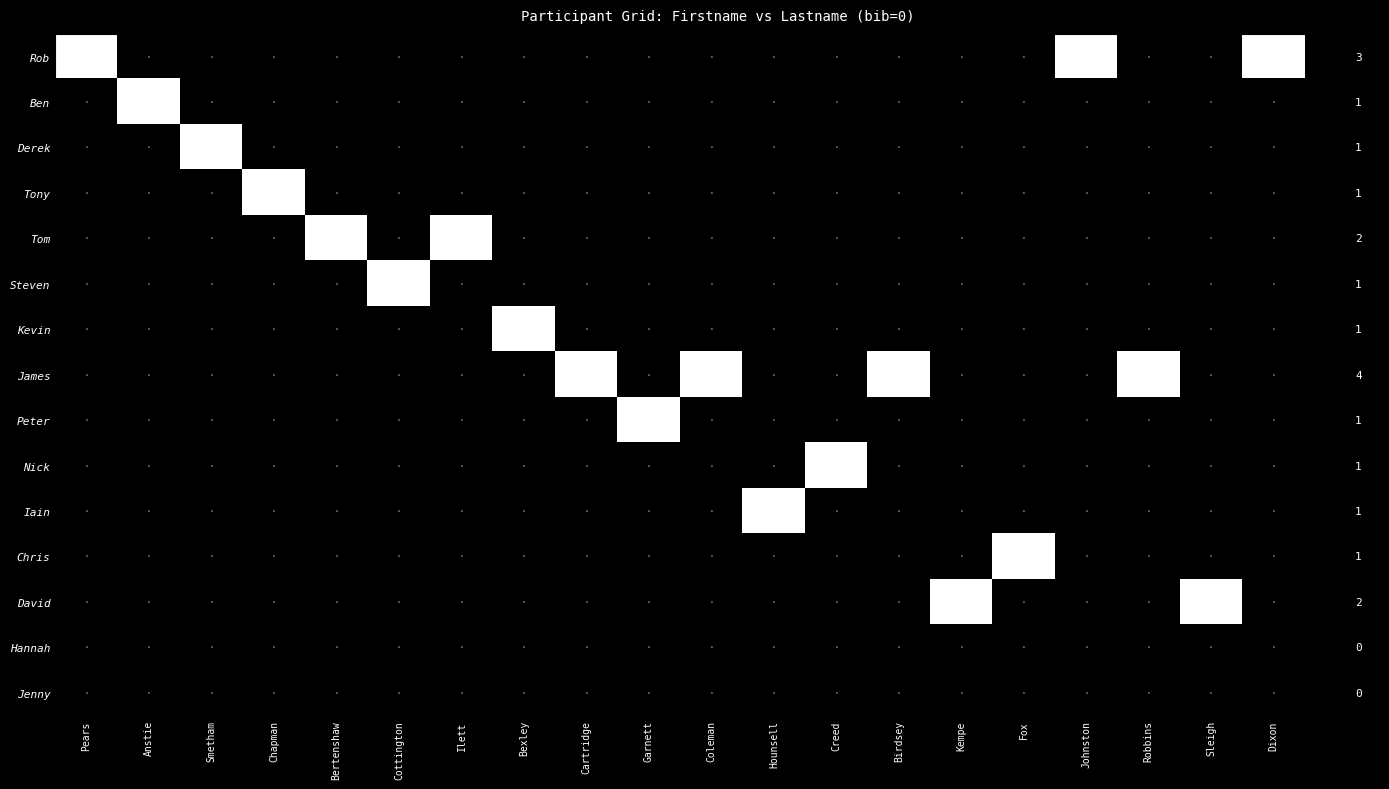

Between Coleman and Ilett, which is larger?

Coleman